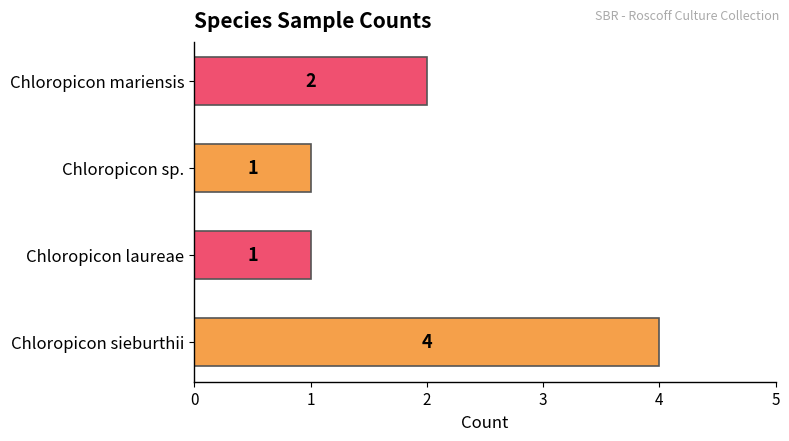

Reading top to bottom, extract all data points from this chart.

Chloropicon mariensis=2	Chloropicon sp.=1	Chloropicon laureae=1	Chloropicon sieburthii=4